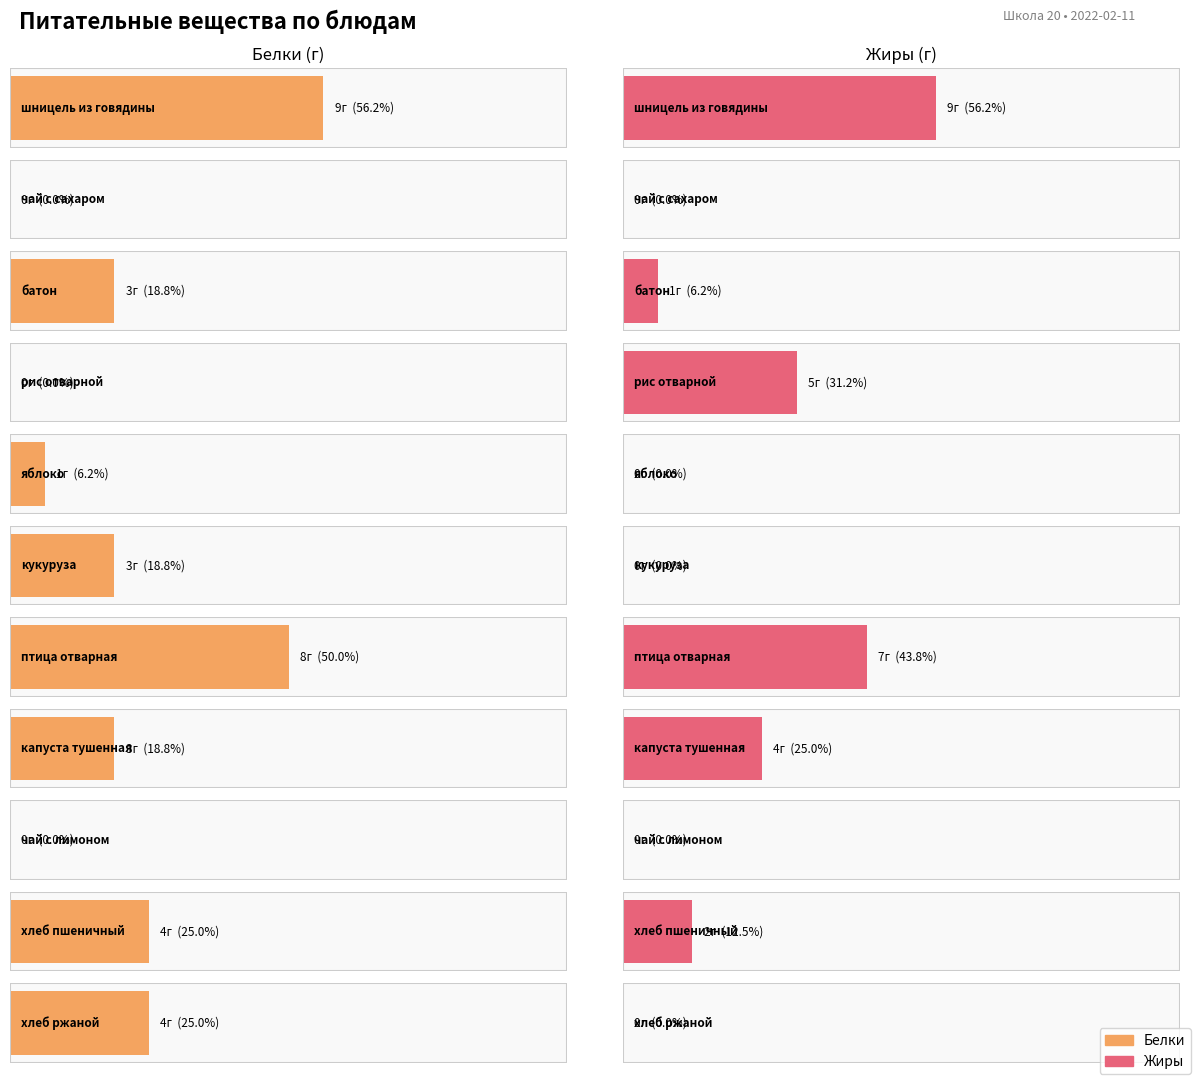

Reading left to right, what are all the values shown in this chart?

Белки: шницель из говядины=9	чай с сахаром=0	батон=3	рис отварной=0	яблоко=1	кукуруза=3	птица отварная=8	капуста тушенная=3	чай с лимоном=0	хлеб пшеничный=4	хлеб ржаной=4
Жиры: шницель из говядины=9	чай с сахаром=0	батон=1	рис отварной=5	яблоко=0	кукуруза=0	птица отварная=7	капуста тушенная=4	чай с лимоном=0	хлеб пшеничный=2	хлеб ржаной=0